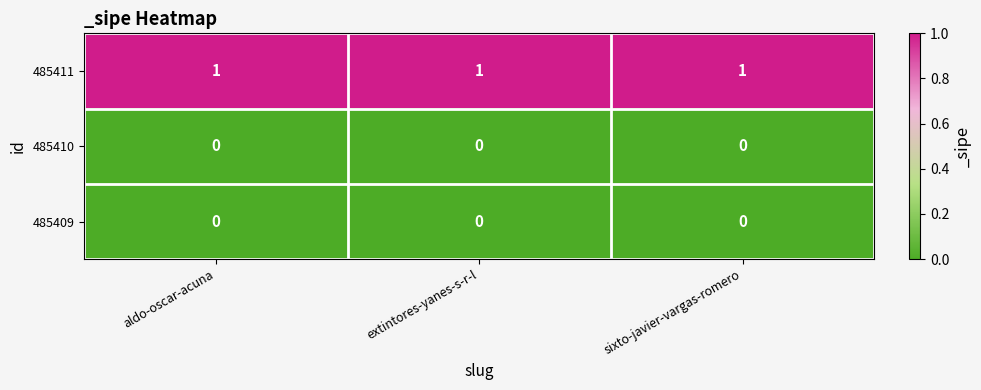

At how many categories does at least one series exceed 0?

3